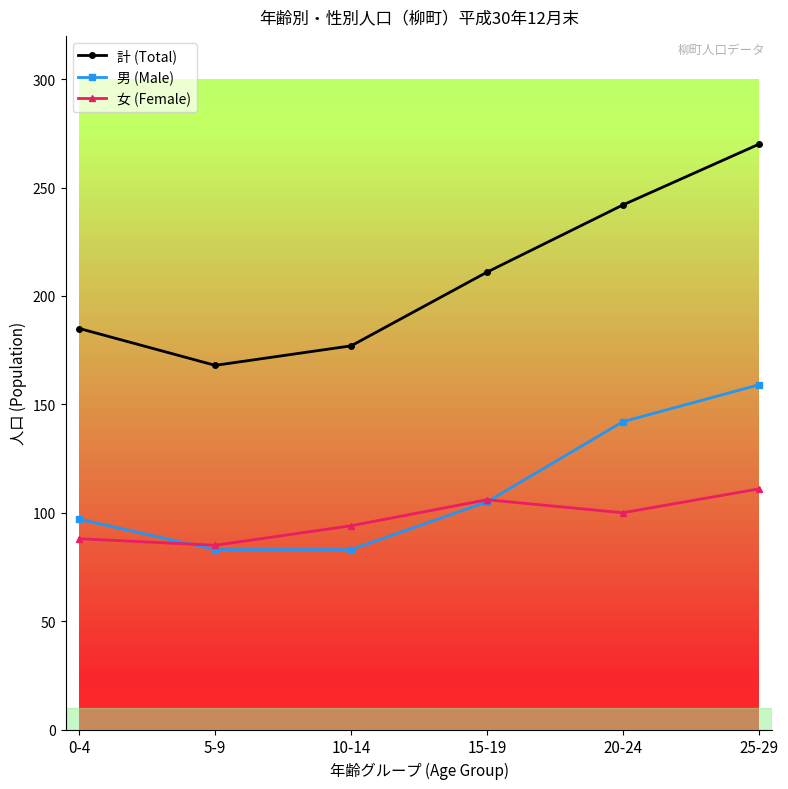

Where is 計 (Total) nearest to the value 219?

15-19